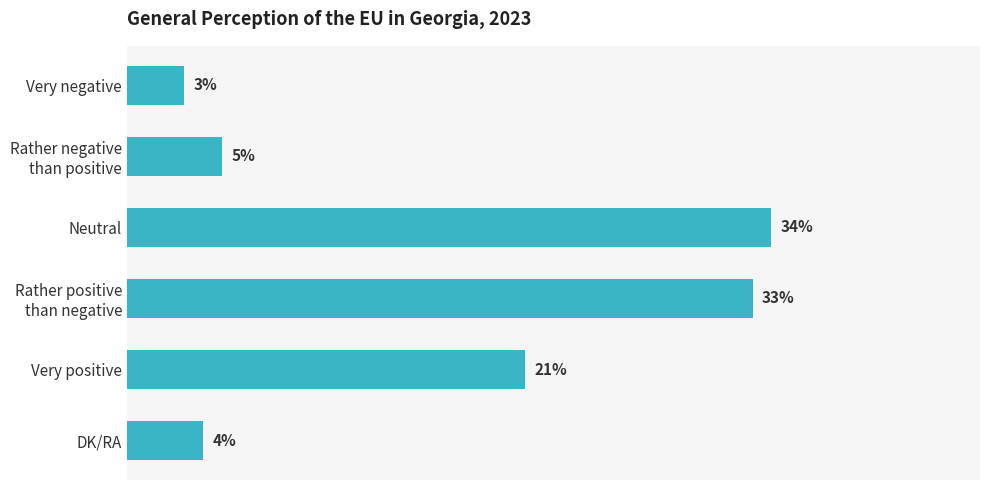

What is the label of the 1st bar from the top?

Very negative